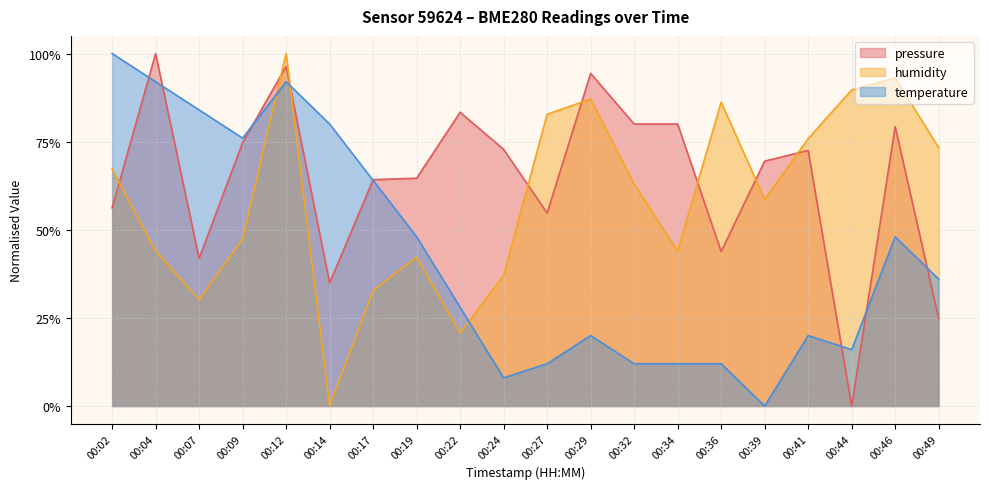

What is the value of the temperature point at the 12th from the left?

0.2